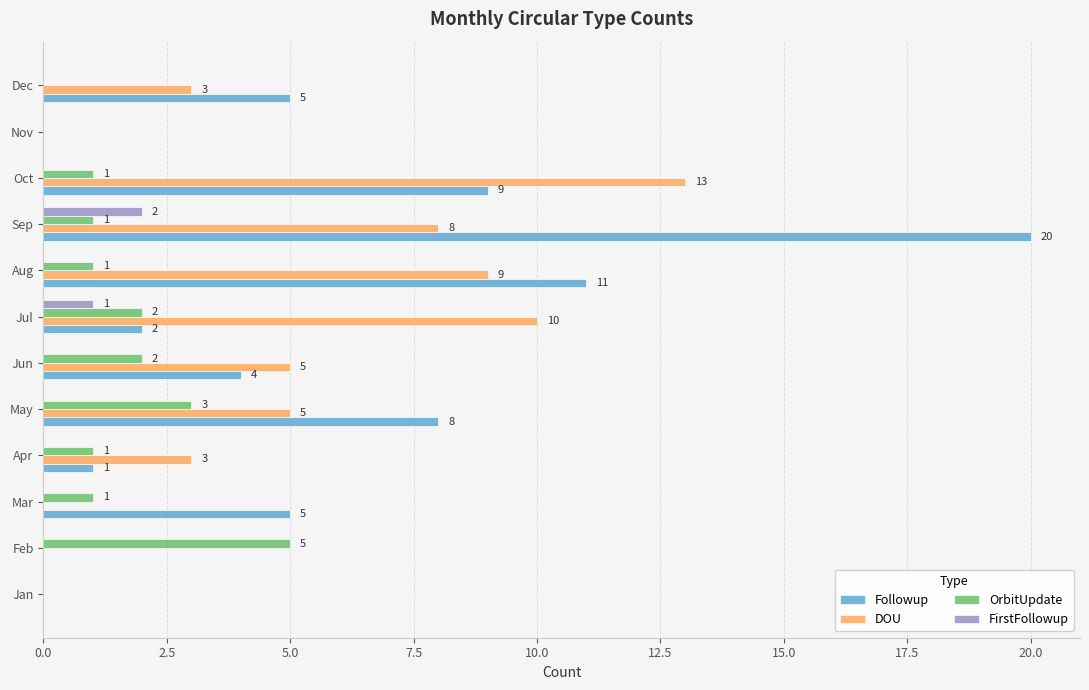

Read the DOU value at Sep.

8